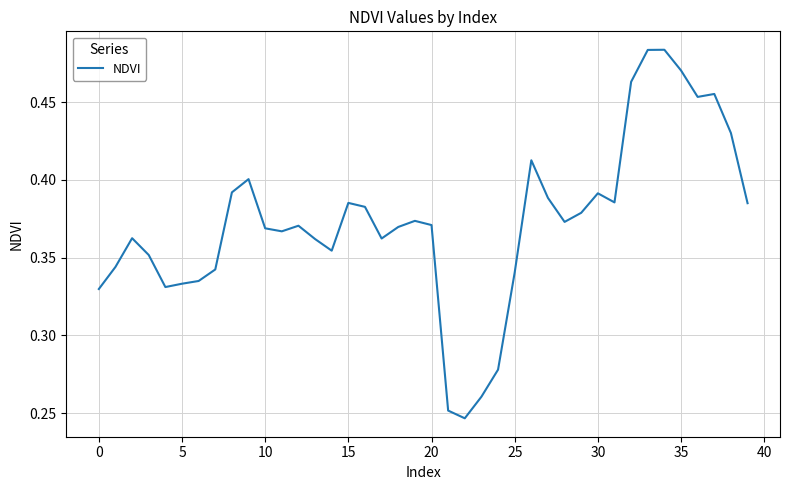

Is this an area chart (filled region under the line)?

No